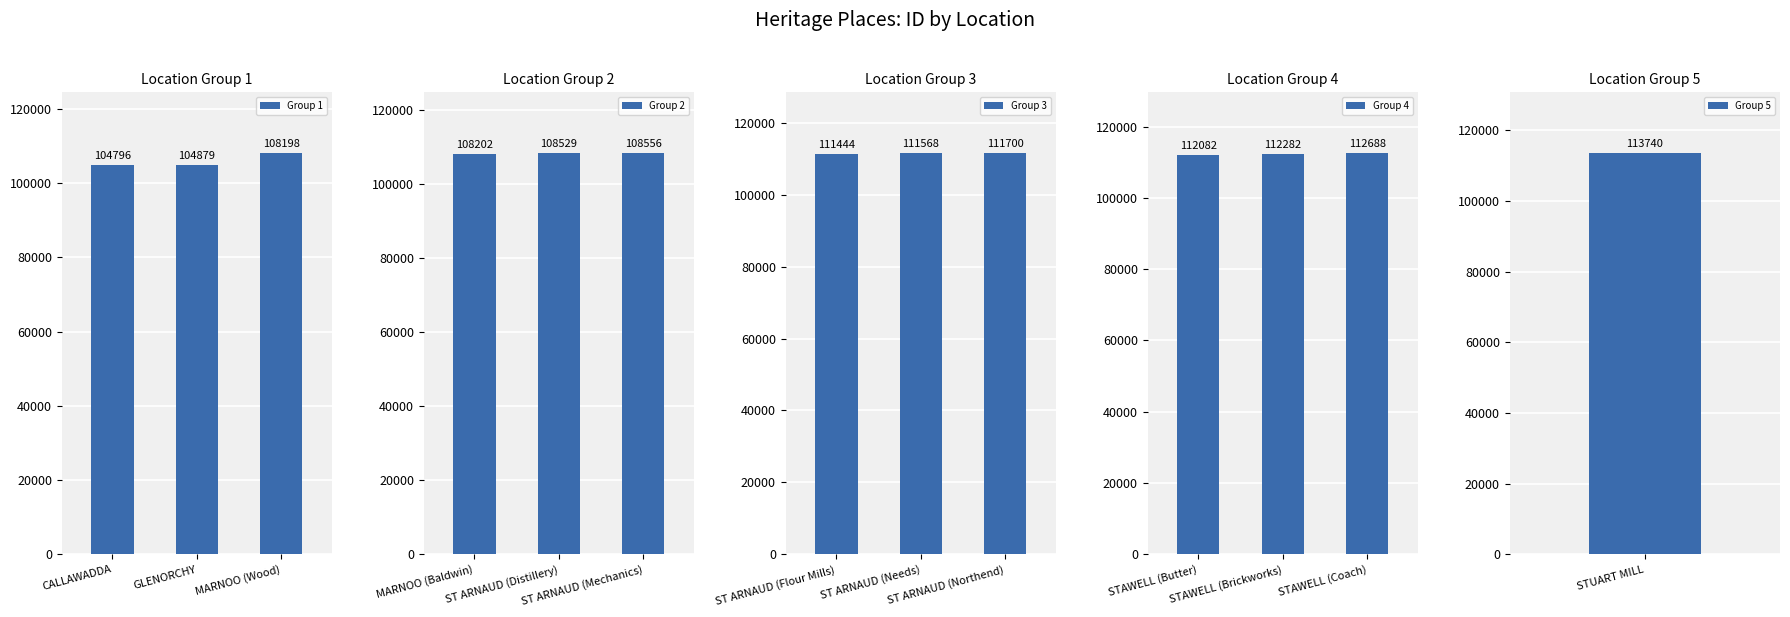

Between CALLAWADDA and GLENORCHY, which is larger?

GLENORCHY